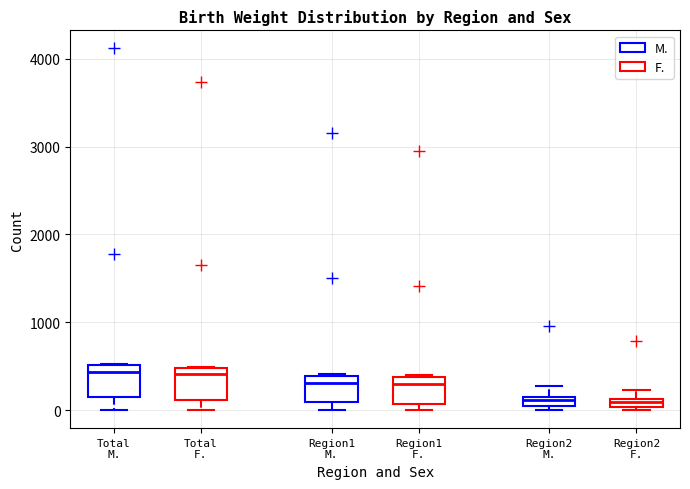

Where is the lower edge of the box for Total M. on the y-axis? The values are not printed on the chart, so give them approximately, as read against the axis.

200